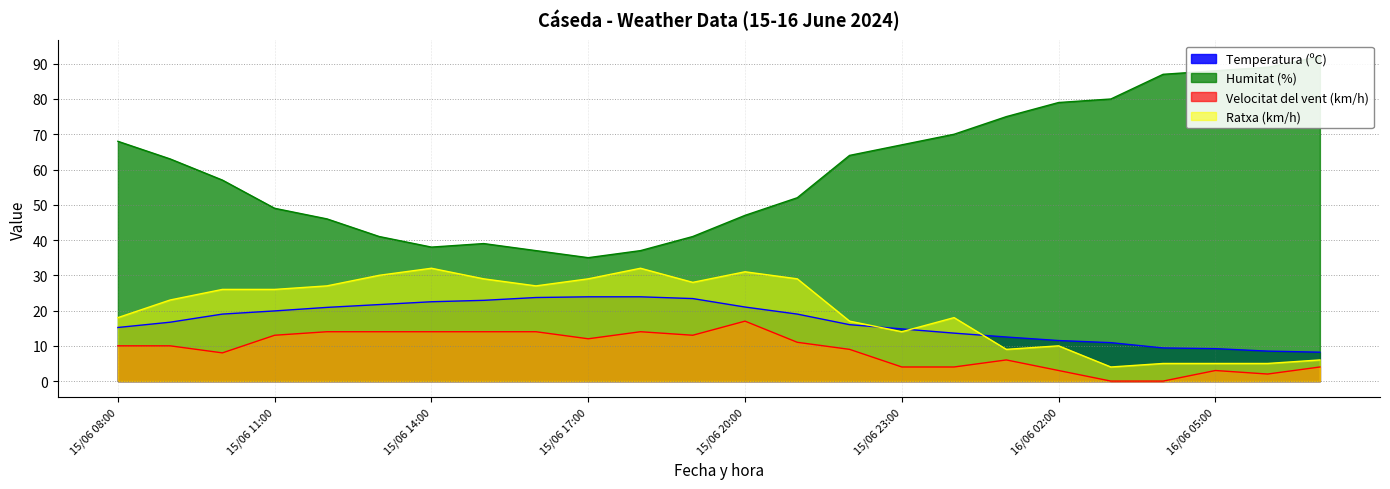

What is the difference between the maximum and second lowest values in the Velocitat del vent (km/h) series?

17.0